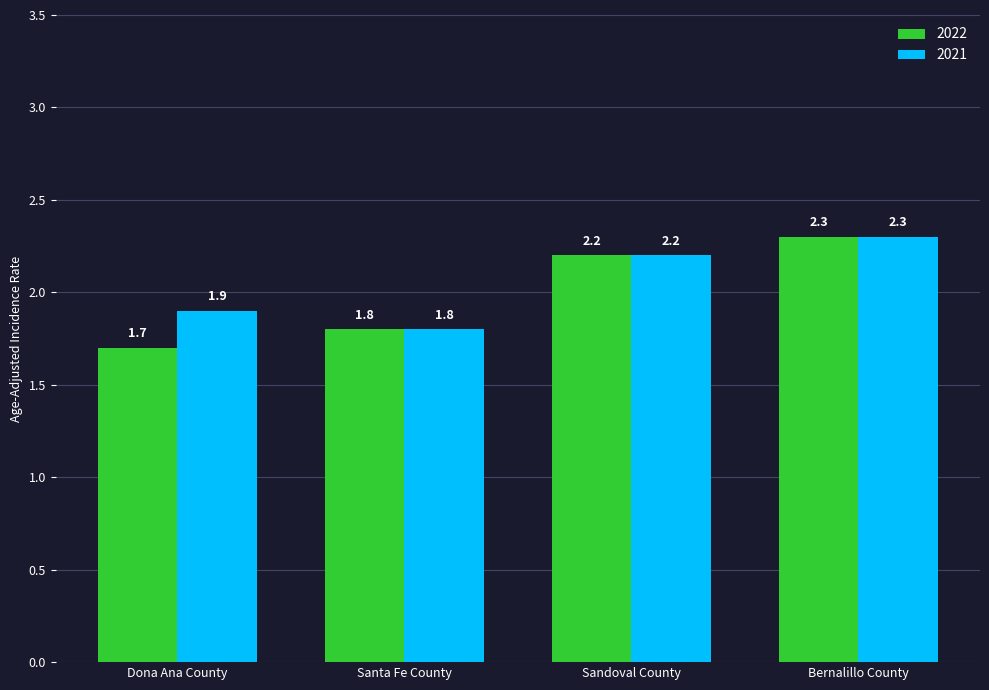

What value does the 2022 series have at Santa Fe County?

1.8